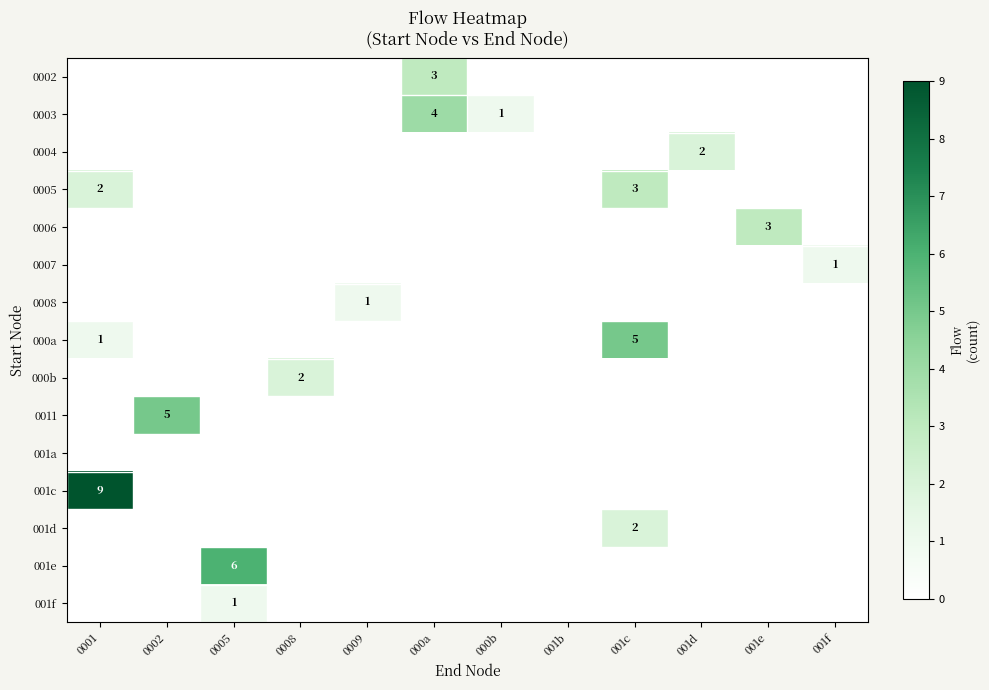

At how many categories does at least one series exceed 6?

1